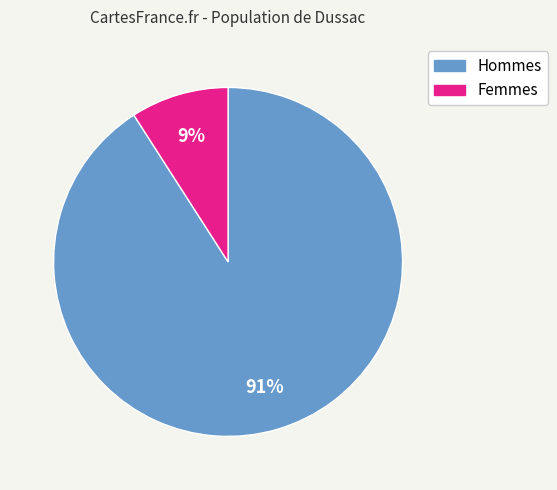

To the nearest percent, what is the average slice percentage?

50%